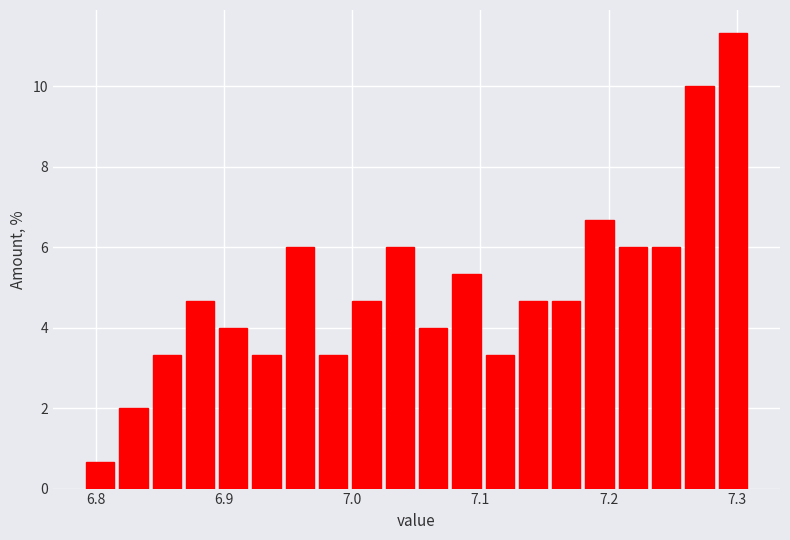

Around what value on the x-axis is the tallest bar? Give the approximate position of its centre, as read against the axis.

7.30